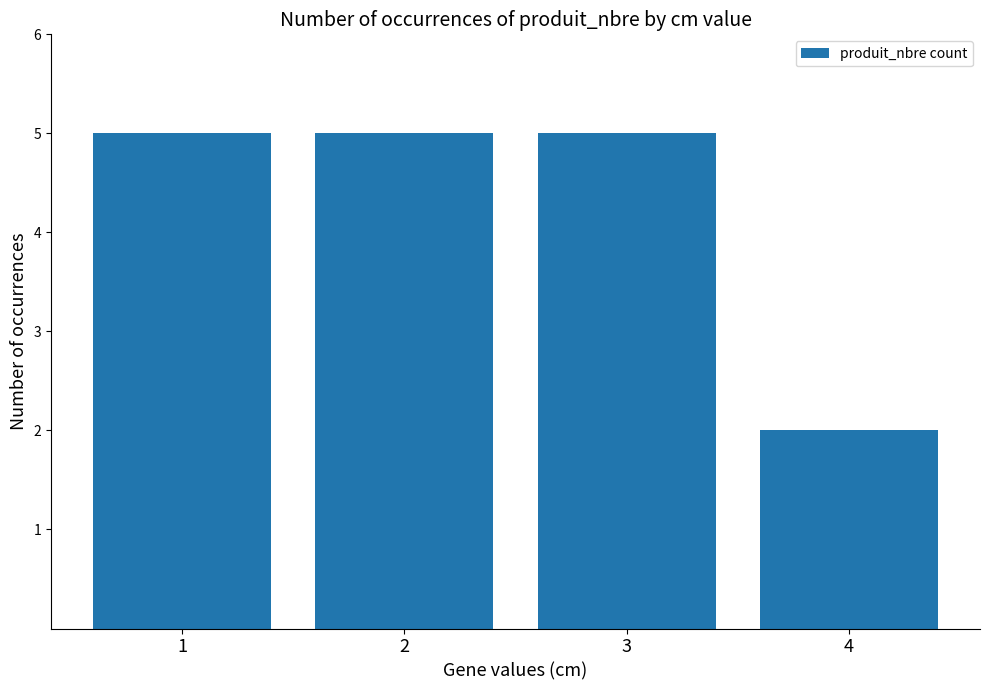

What is the difference between the values at 4 and 3?

3